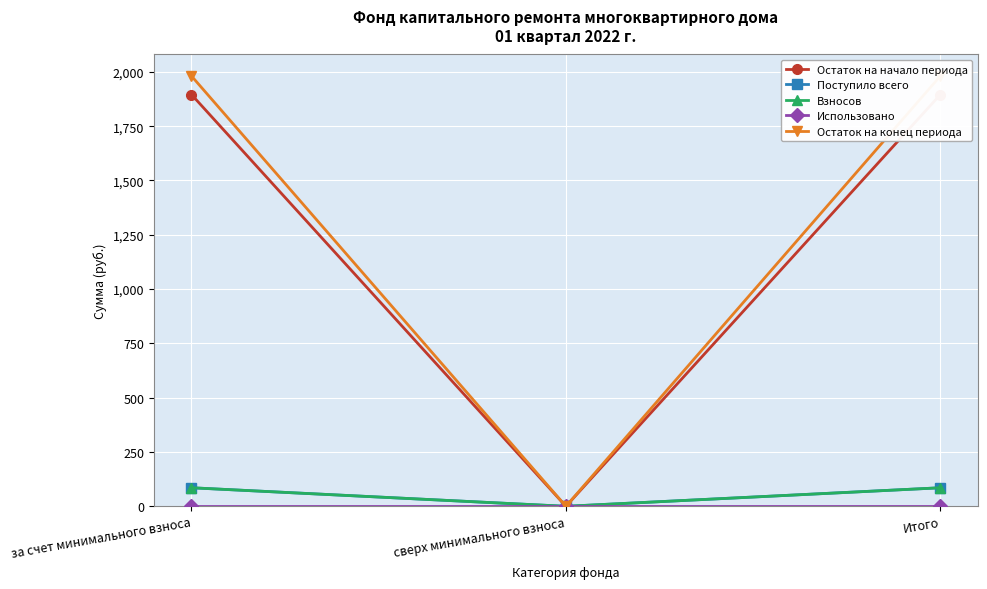

Which has a higher value, сверх минимального взноса or за счет минимального взноса?

за счет минимального взноса